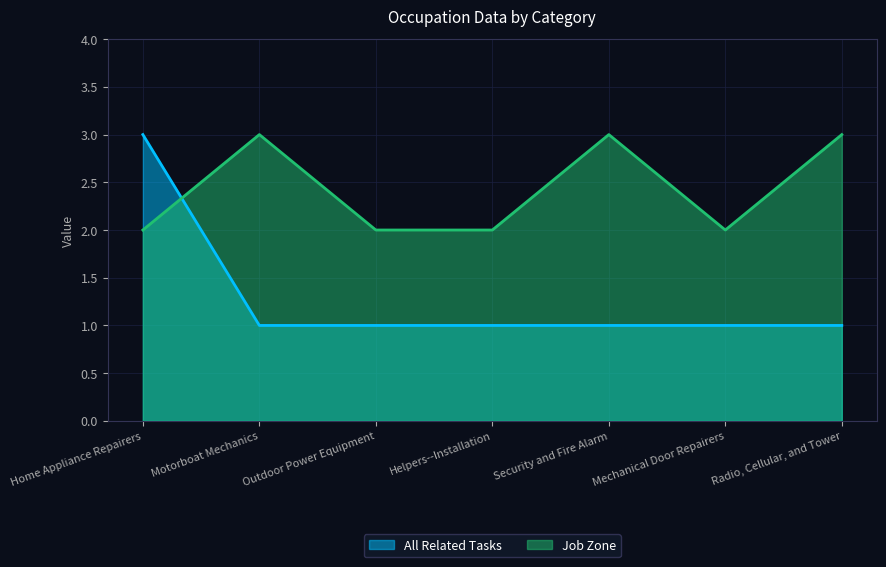

What is the difference between the highest and lowest values at Outdoor Power Equipment?

1